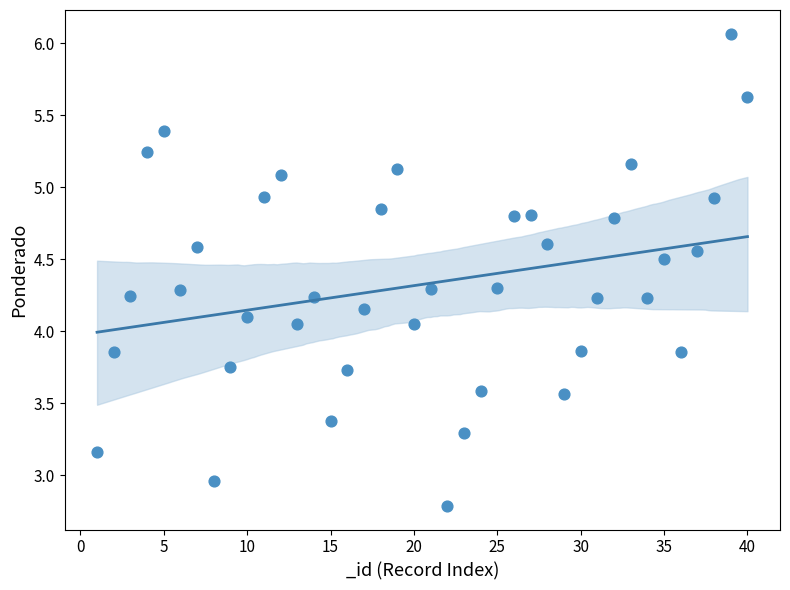

What is the range of Y values (max minus min)?

3.3